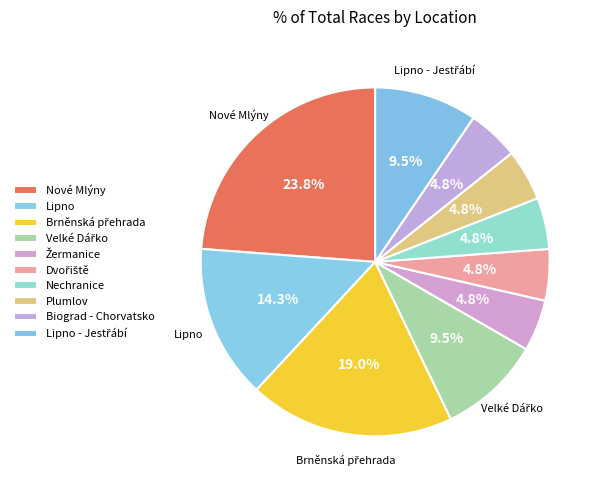

How many segments does this pie chart have?

10